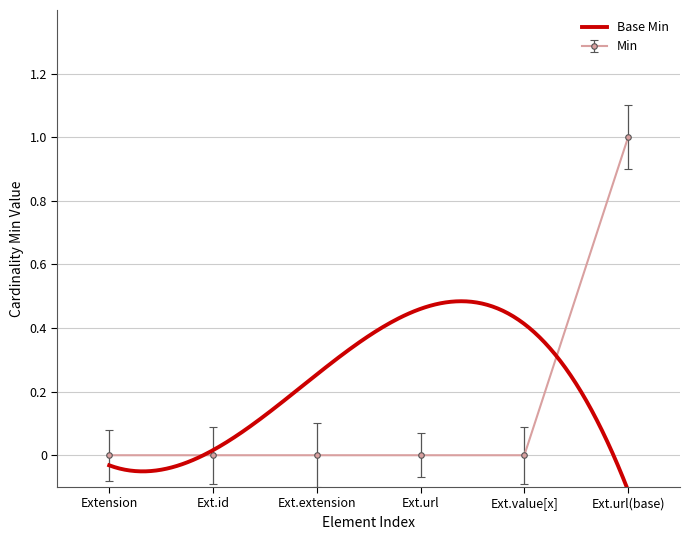

What is the maximum value shown in the chart?

1